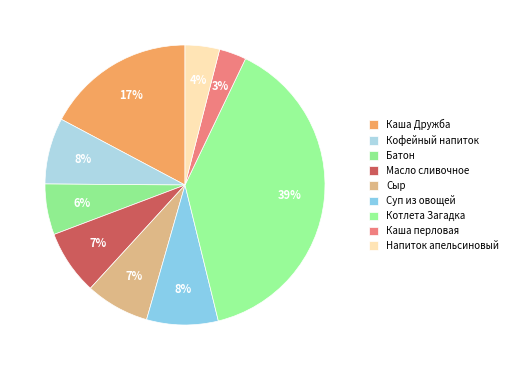

Rank the categories by value from lowest to highest.

Каша перловая, Напиток апельсиновый, Батон, Сыр, Масло сливочное, Кофейный напиток, Суп из овощей, Каша Дружба, Котлета Загадка